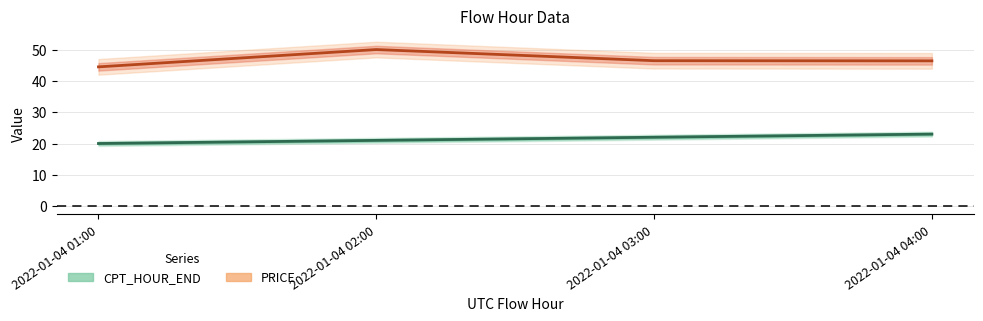

What is the sum of the PRICE values at 2022-01-04 04:00 and 2022-01-04 02:00?

96.4